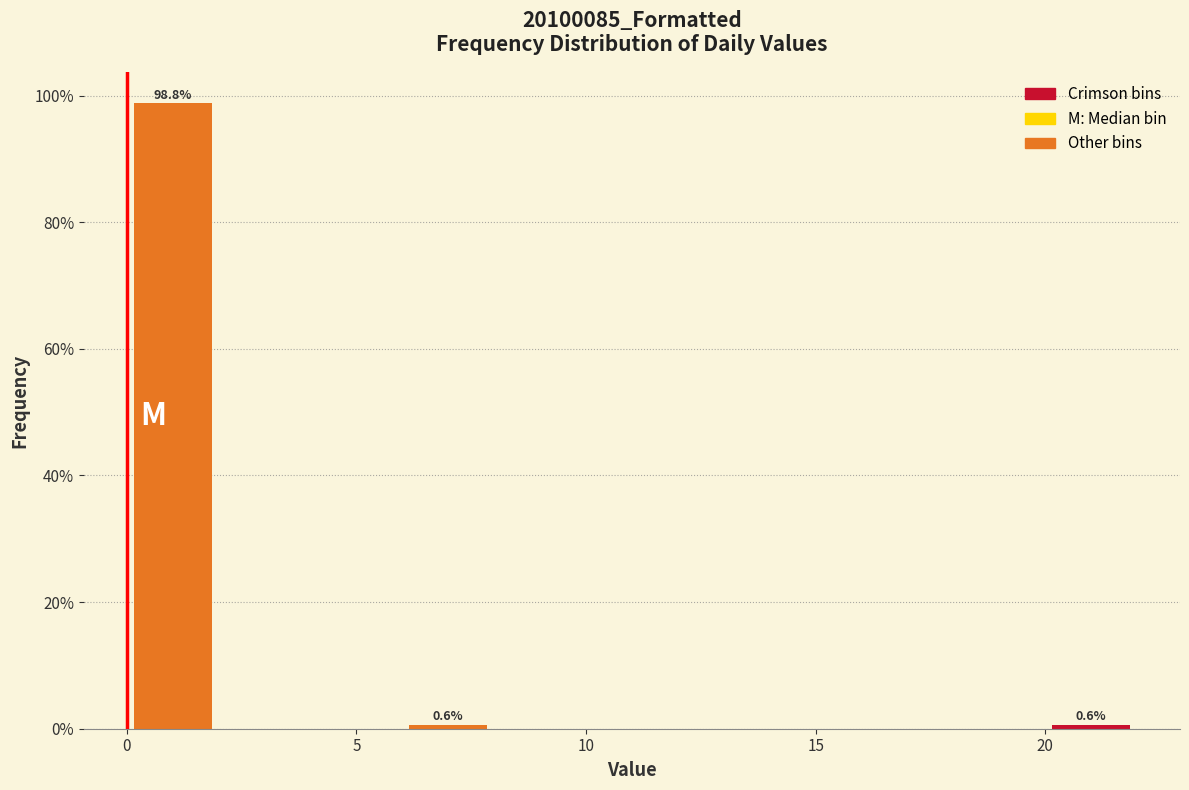

Over which range of the x-axis is the bar tallest?

0 to 2